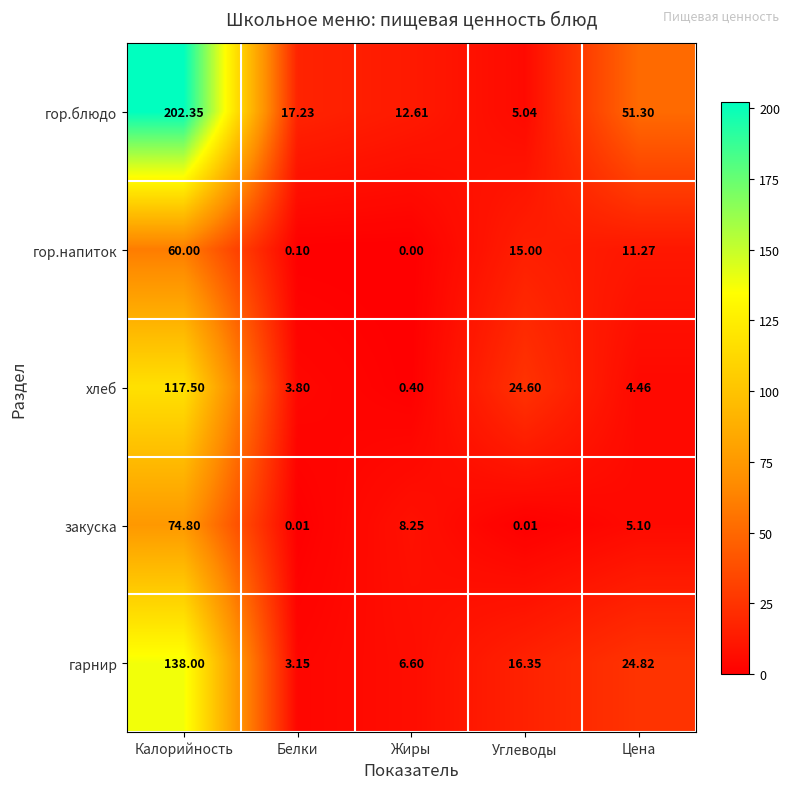

At Углеводы, list the series in order from largest to smallest.

хлеб, гарнир, гор.напиток, гор.блюдо, закуска